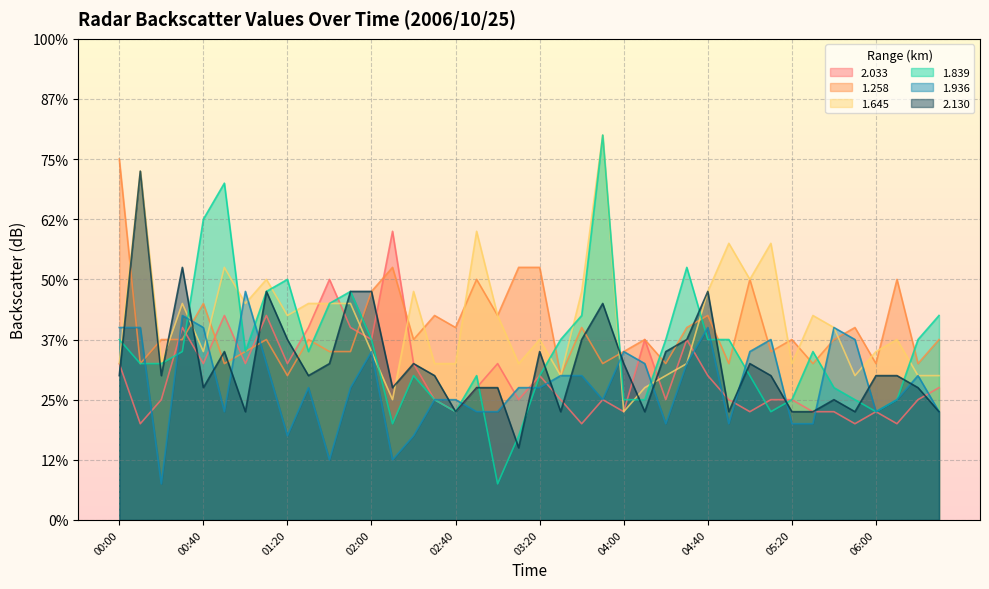

Which has a higher value, 02:20 or 01:40?

01:40